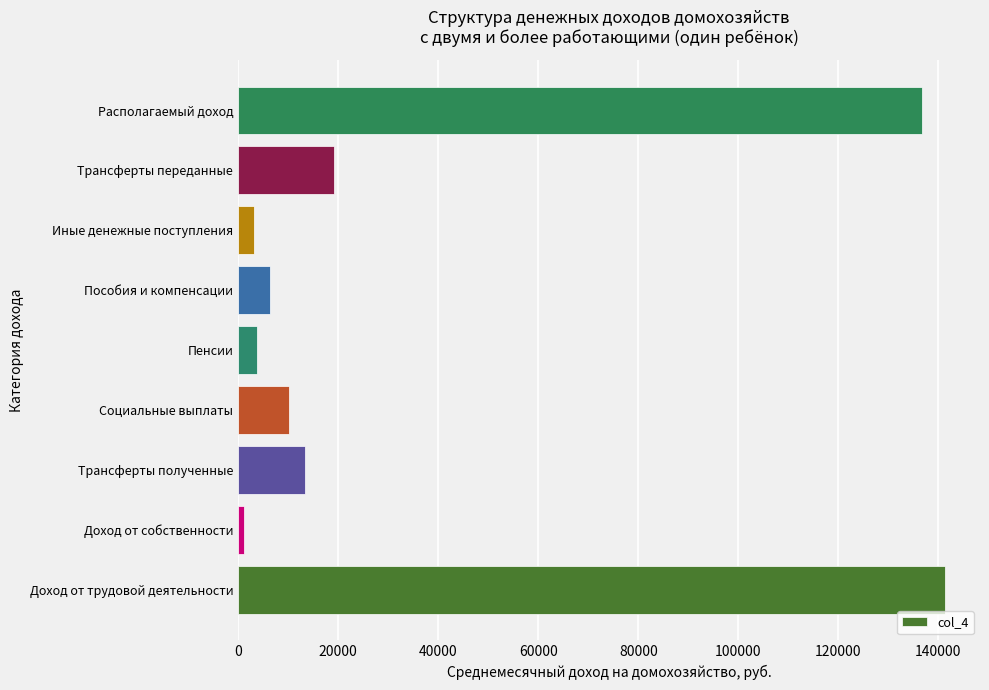

Is it true that the value at Доход от трудовой деятельности is 141246.8?

True